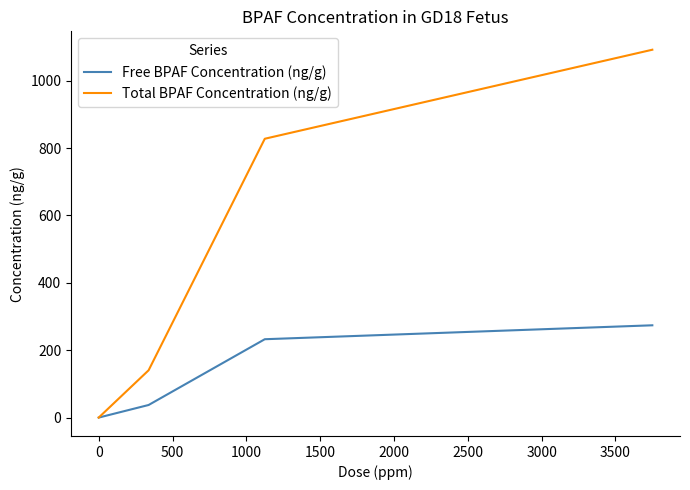

How many values in Free BPAF Concentration (ng/g) are above zero?

3